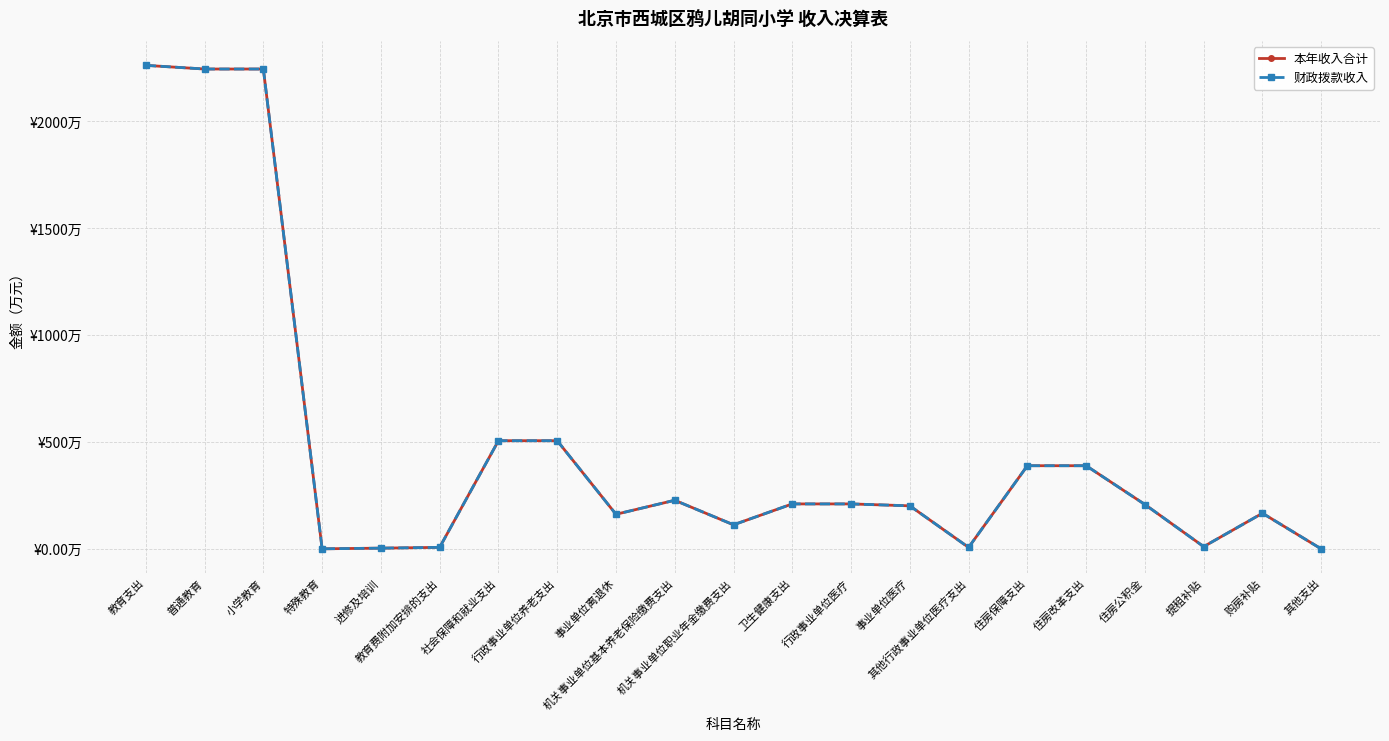

What is the lowest value of the 财政拨款收入 series?

2.0